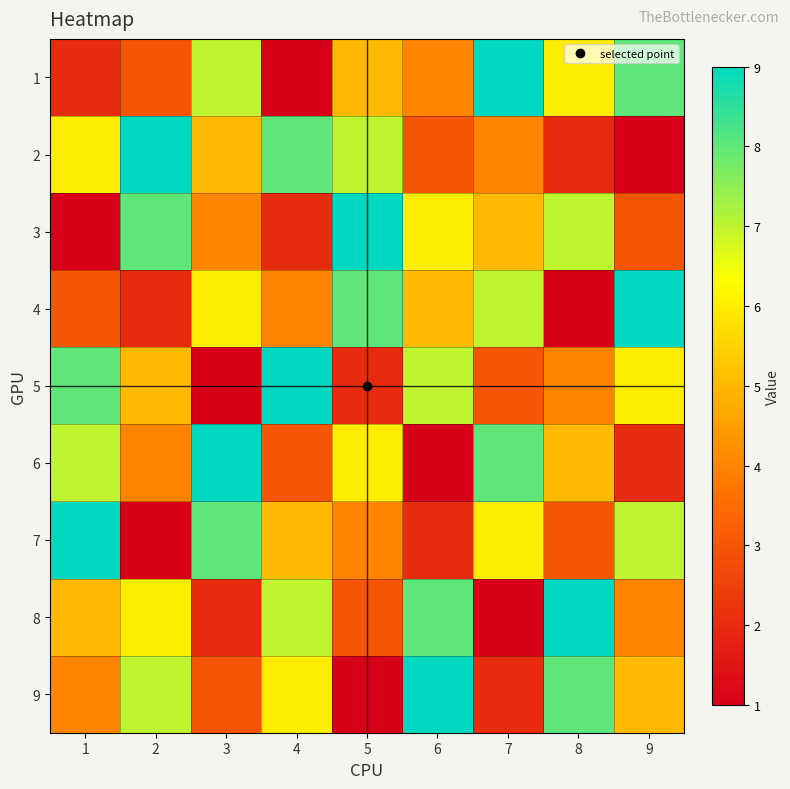

What is the total value across all series at 1?

45